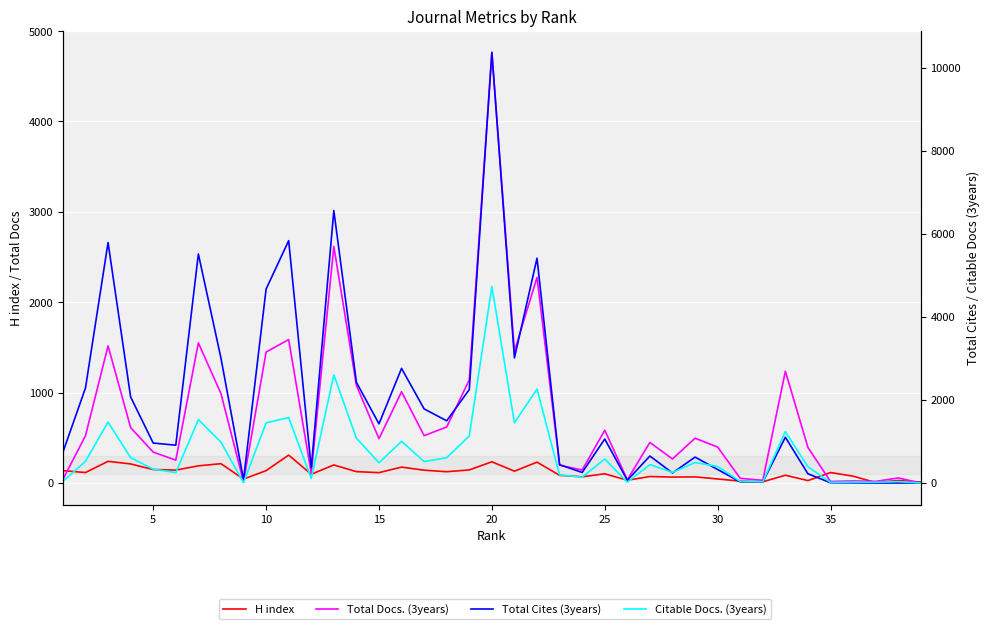

True or false: Citable Docs. (3years) has a value of 609 at 15.

True